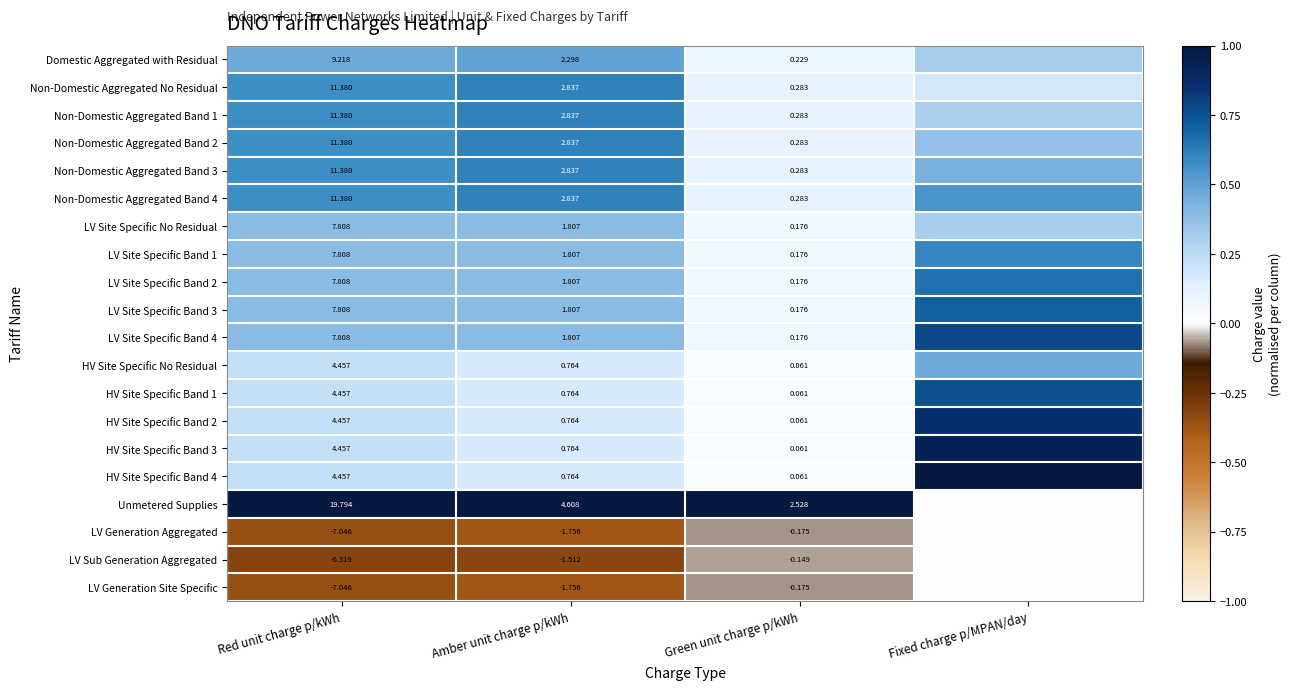

Which has a higher value, Amber unit charge p/kWh or Fixed charge p/MPAN/day?

Amber unit charge p/kWh